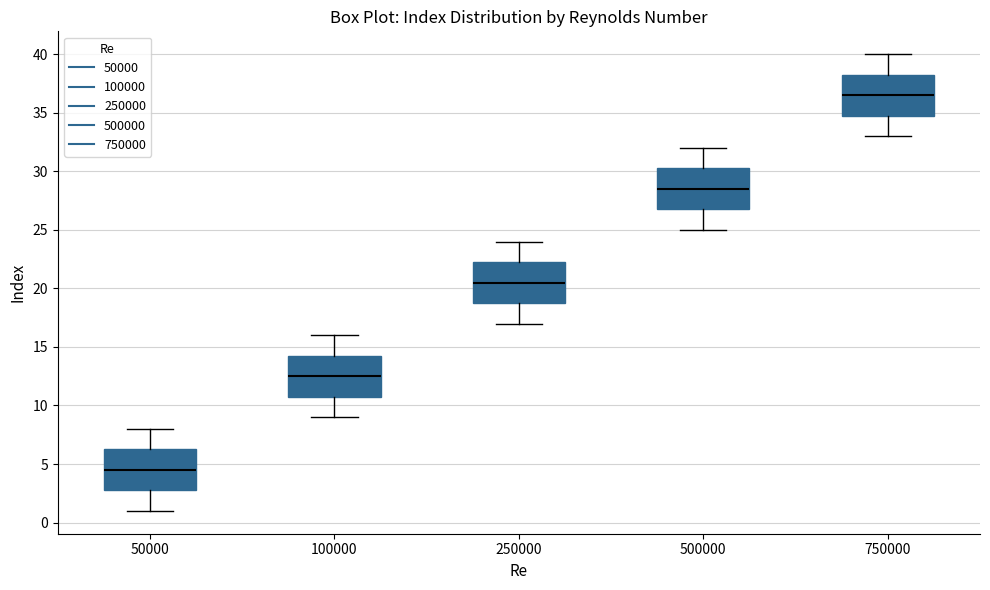

Where does the lower whisker of the box at x = 100000 end on the y-axis? The values are not printed on the chart, so give them approximately, as read against the axis.

9.0